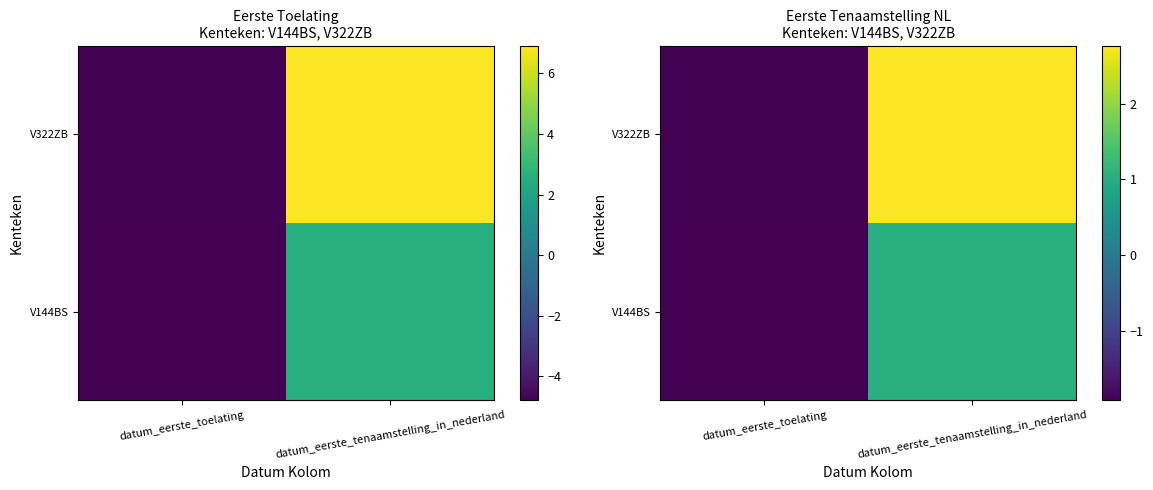

What is the total value across all series at datum_eerste_toelating?

-3.8